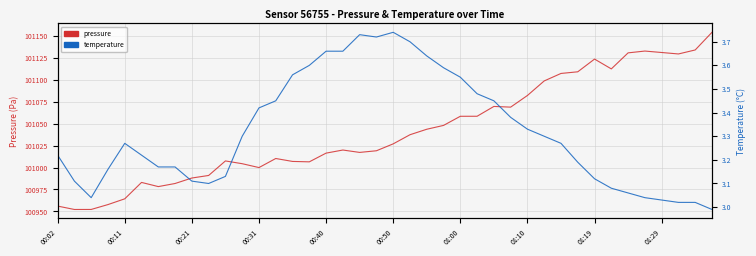

The temperature series shows 1.5 at 26. True or false?

False